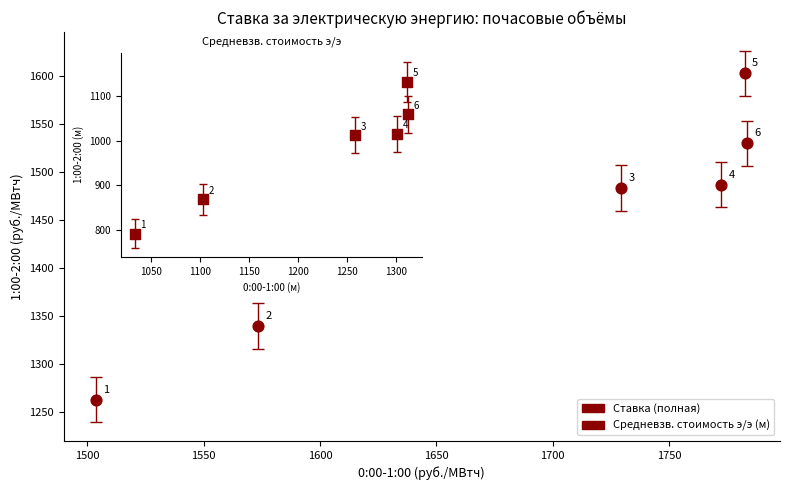

What Y value in the scatter plot is closest to 1432?

1483.1